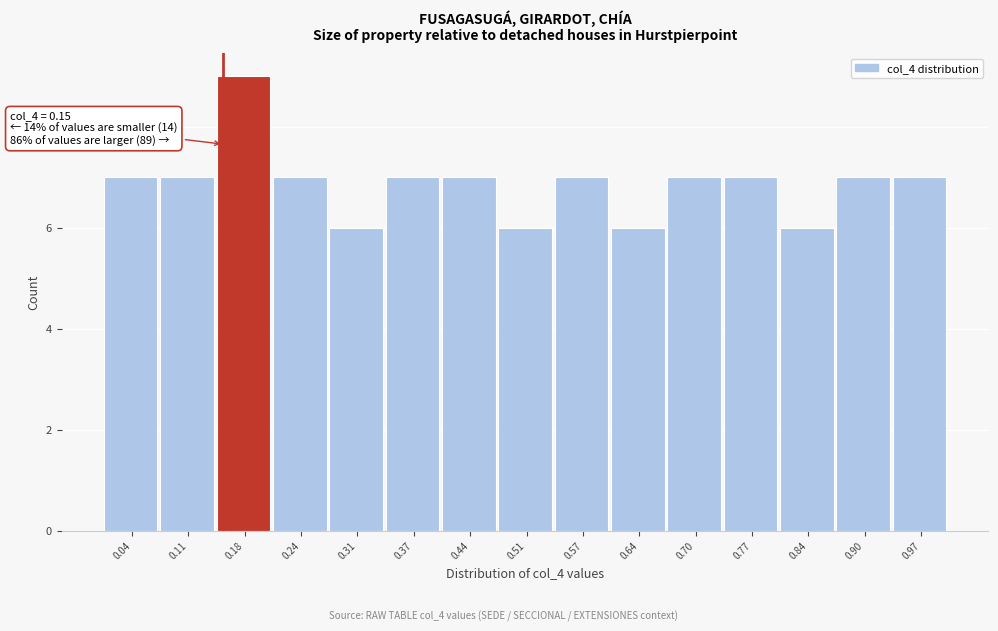

Over which range of the x-axis is the bar tallest?

0.142 to 0.208